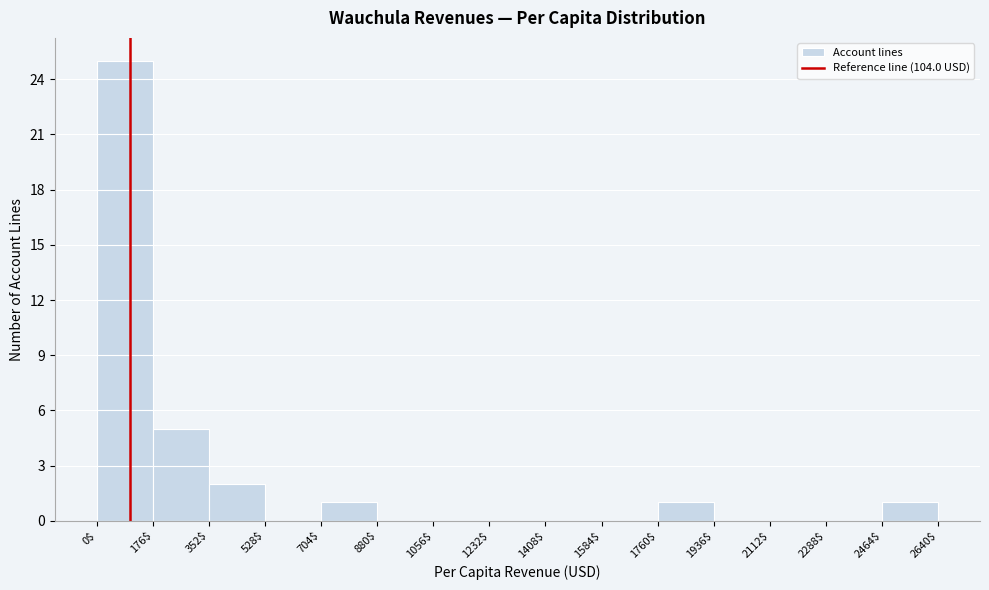

Which range on the x-axis has the tallest bar?

0$ to 176$